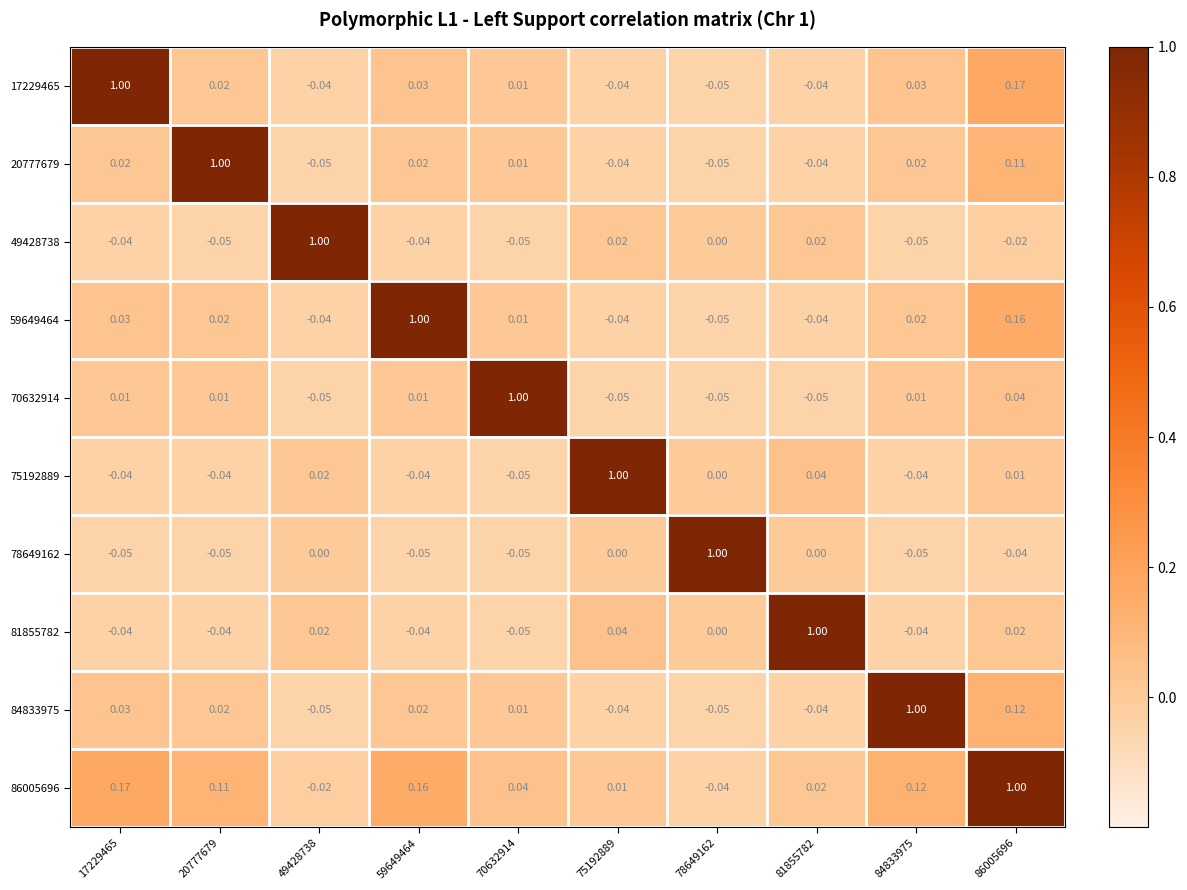

Is the value of 59649464 at 70632914 greater than the value of 86005696 at 59649464?

No